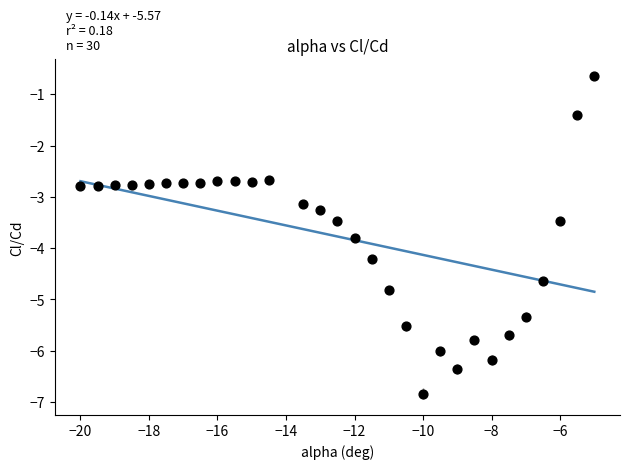

What is the range of Y values (max minus min)?

6.2